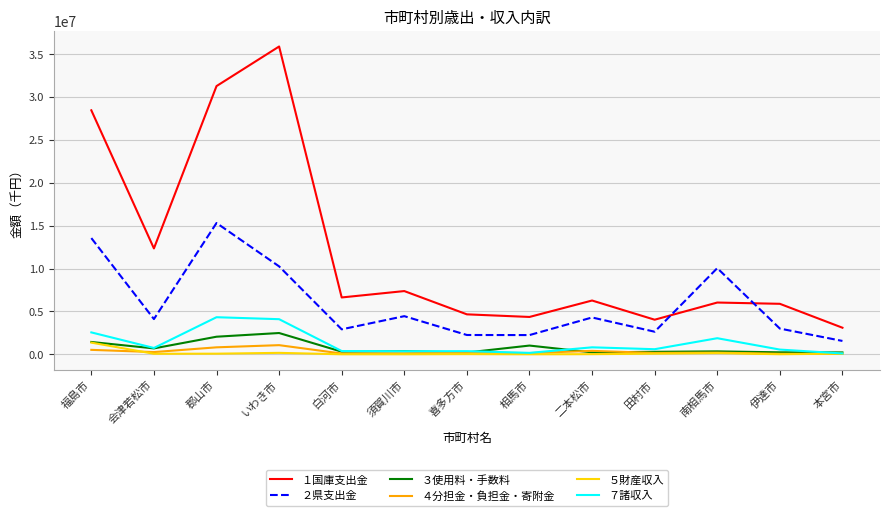

Between 喜多方市 and 伊達市, which series saw the biggest shift?

１国庫支出金